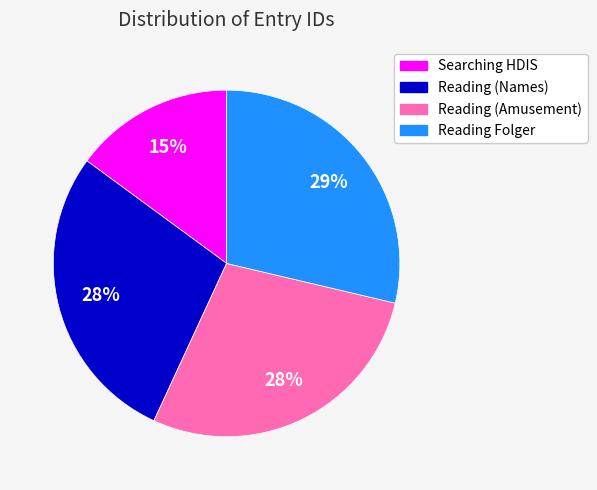

Which category has the smallest portion of the pie?

Searching HDIS